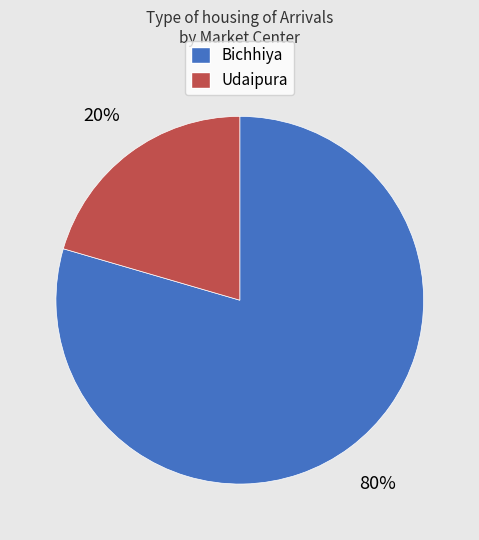

How many segments does this pie chart have?

2